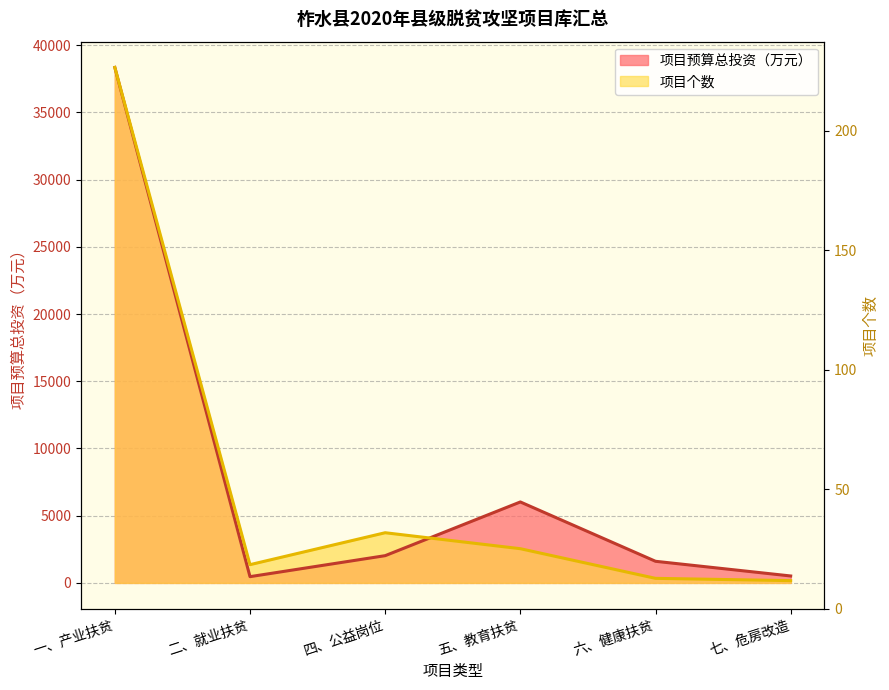

How many lines are shown in the chart?

2